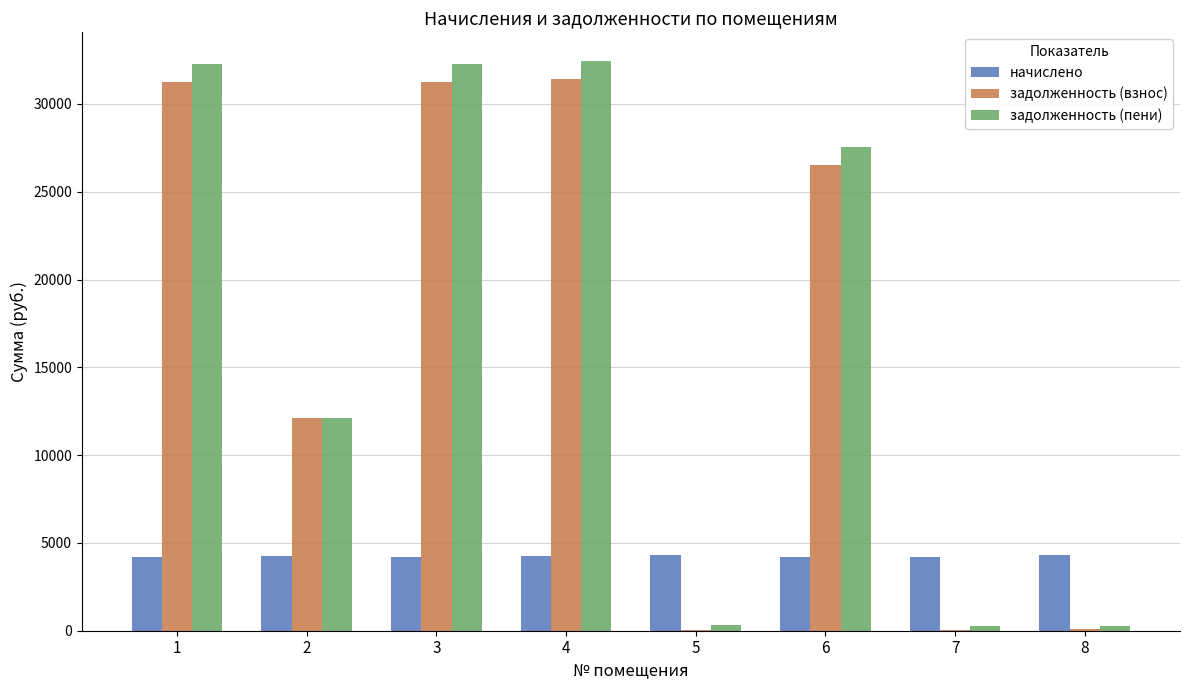

Between 6 and 7, which series saw the biggest shift?

задолженность (пени)